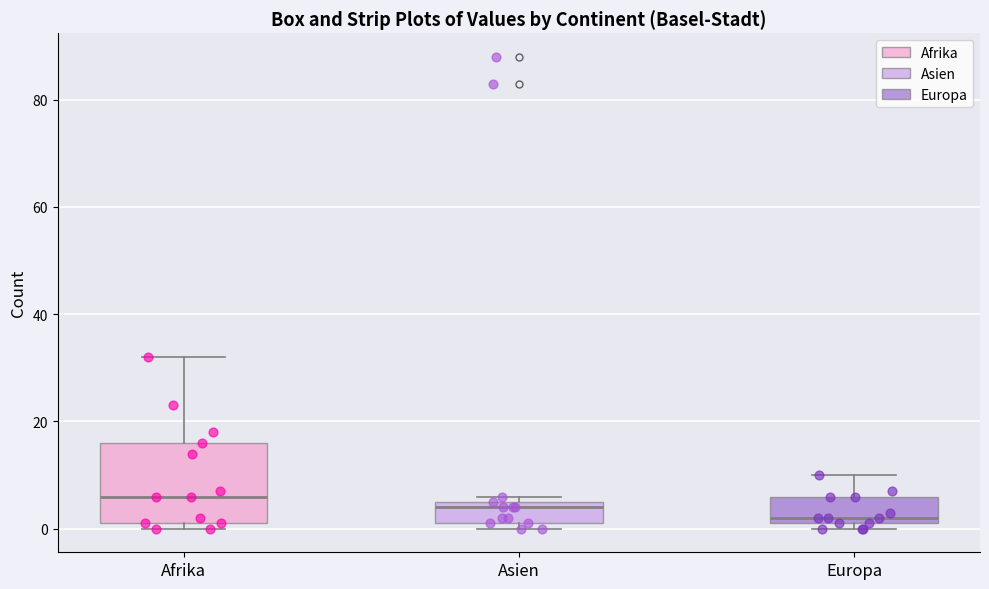

Reading left to right, read every box against the y-axis: the position of its median line, the range the box covers, and the ends of its whiskers. The values are not printed on the chart, so give them approximately, as read against the axis.

Afrika: median 6, box 2 to 16, whiskers 0 to 32
Asien: median 4, box 2 to 6, whiskers 0 to 6 (just above the box's upper edge)
Europa: median 2 (just above the box's lower edge), box 2 to 6, whiskers 0 to 10